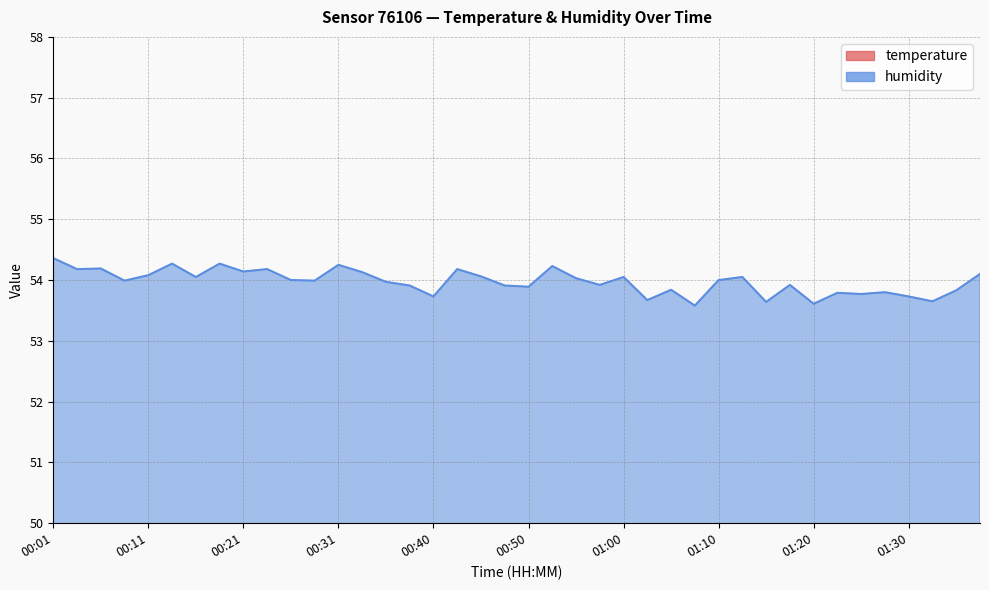

Count the number of data series in this chart.

2